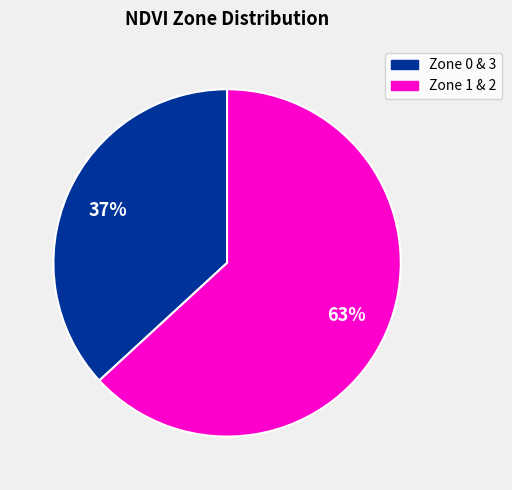

Is there a majority slice in this chart?

Yes